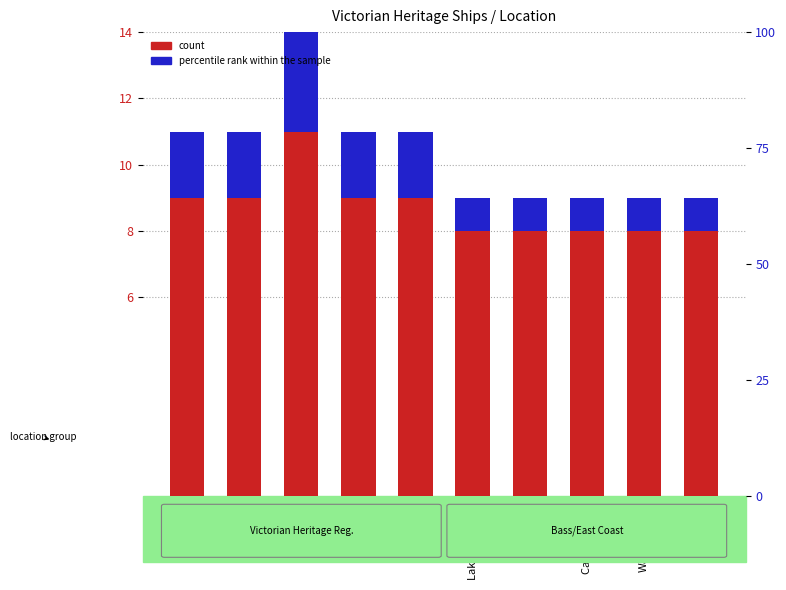

At which category does the chart reach its peak across all series?

Port Phillip